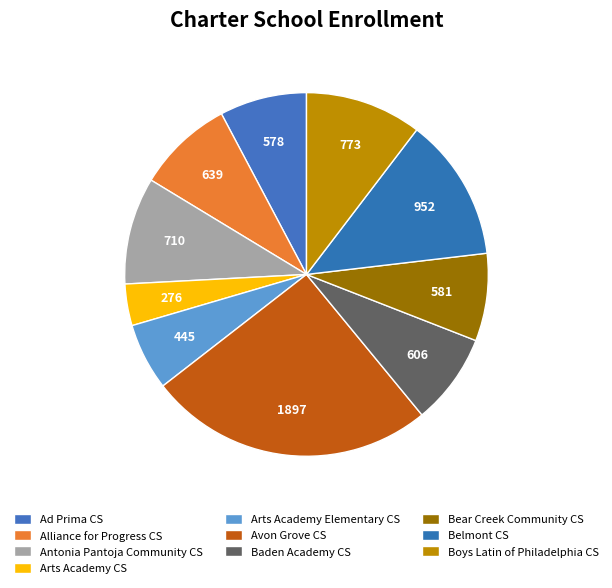

How many slices are in this pie chart?

10